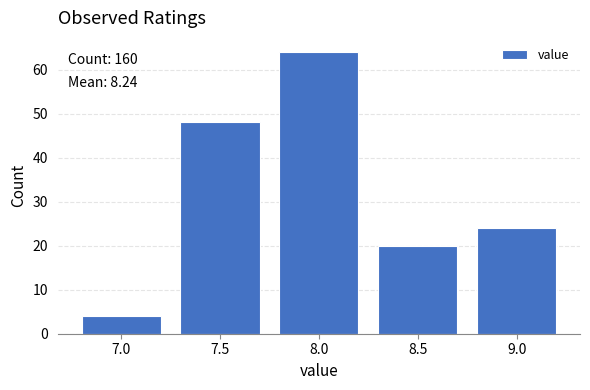

Reading left to right, list all the values displayed in this chart.

4	48	64	20	24